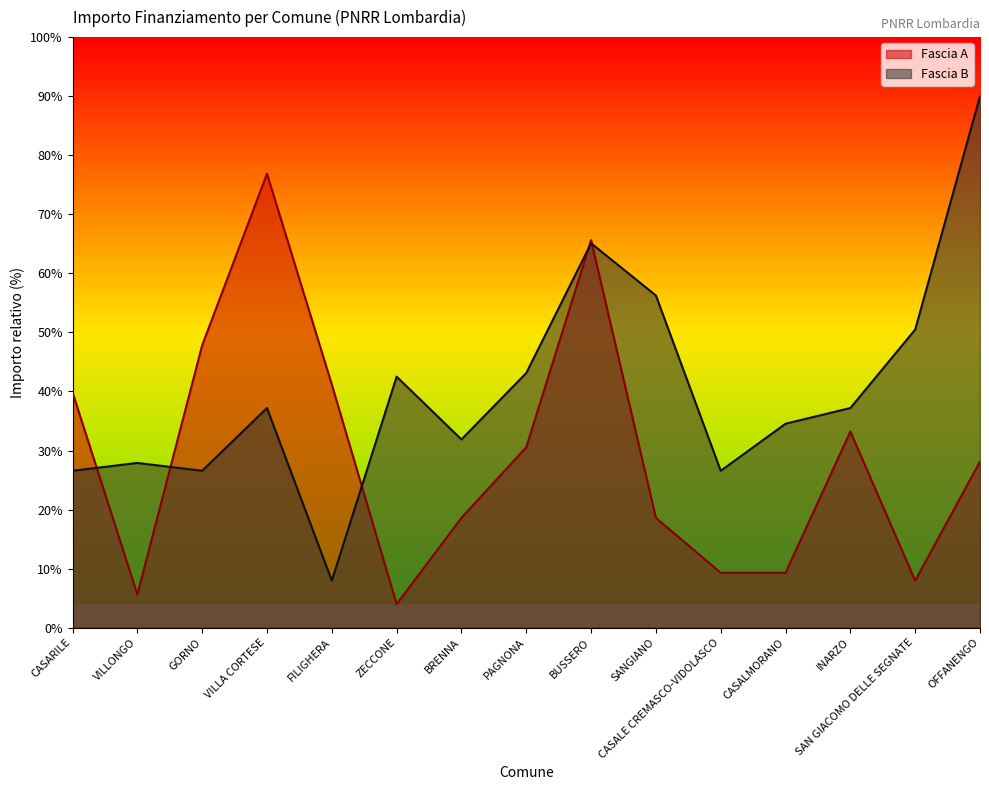

Count the number of data series in this chart.

2